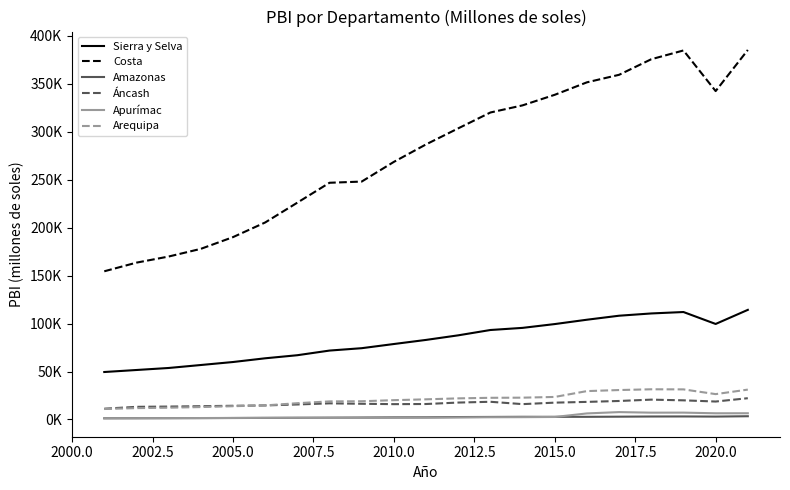

At which category does Arequipa reach its first local valley?

2020.0